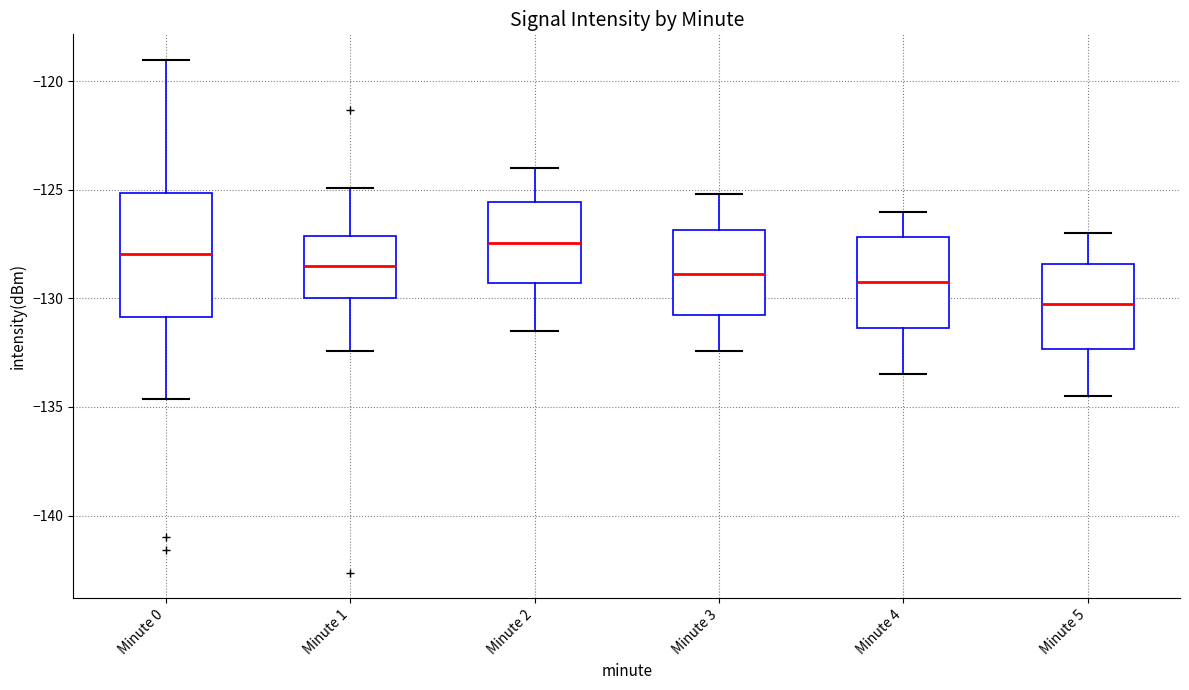

Which box is the tallest, from its lower edge to its upper edge?

Minute 0